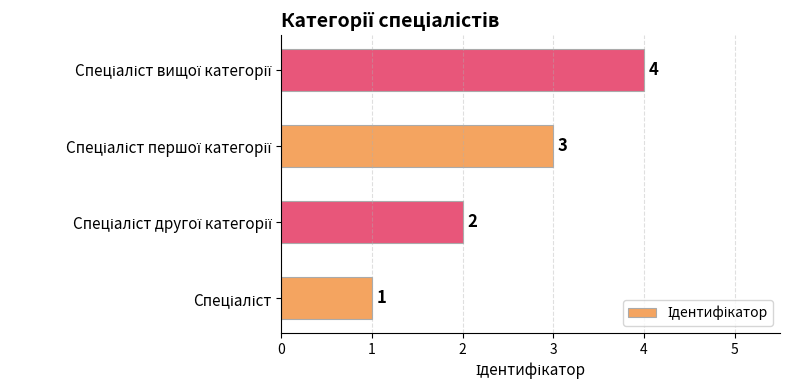

What is the greatest value displayed?

4